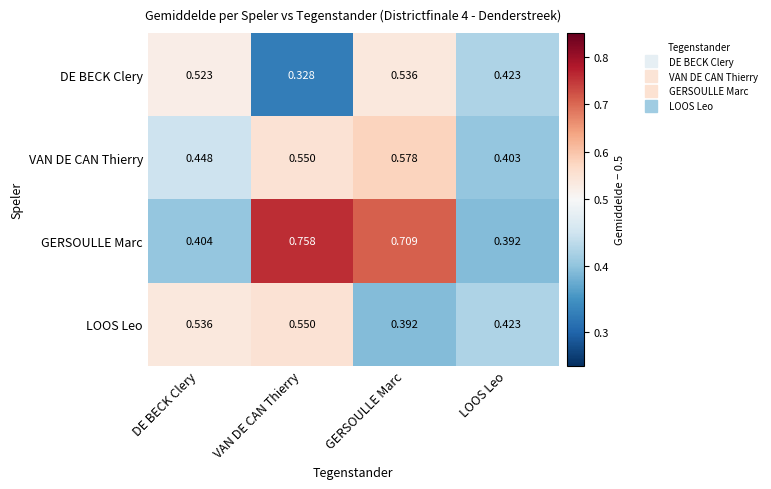

Rank the series by their maximum value, from highest to lowest.

GERSOULLE Marc, VAN DE CAN Thierry, LOOS Leo, DE BECK Clery